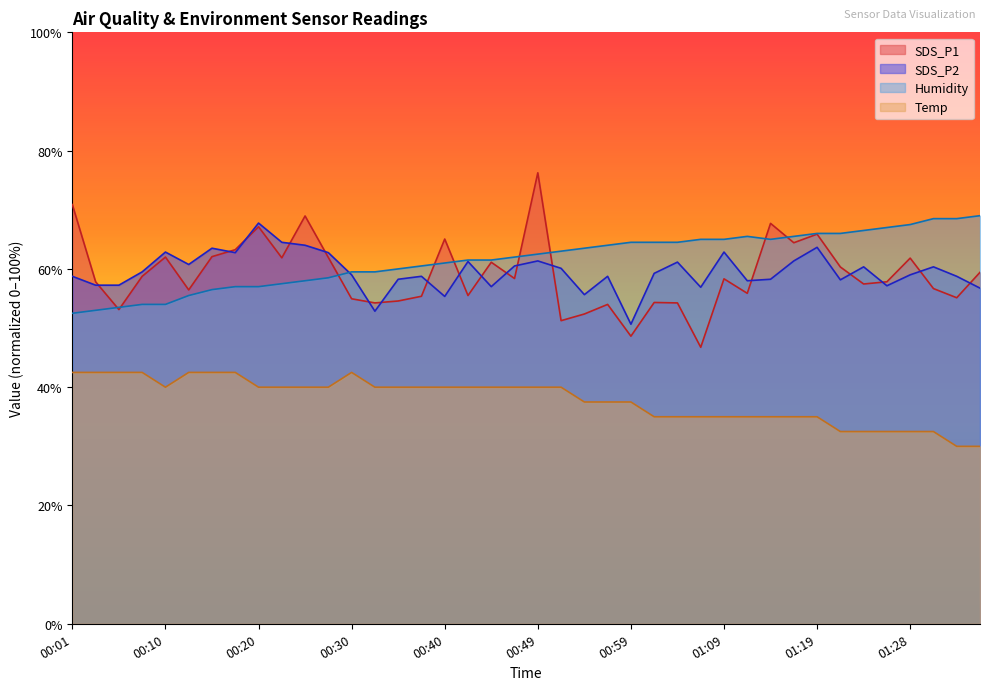

True or false: SDS_P2 and Temp cross at least once.

False